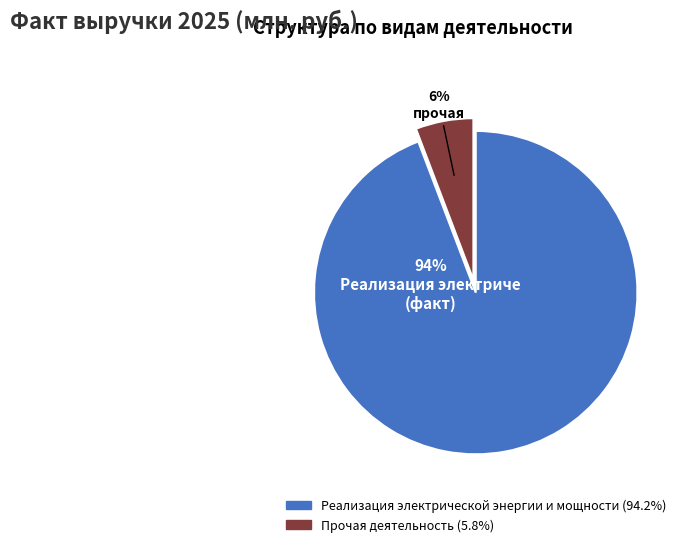

What is the largest slice in the pie chart?

Реализация электрической энергии и мощности